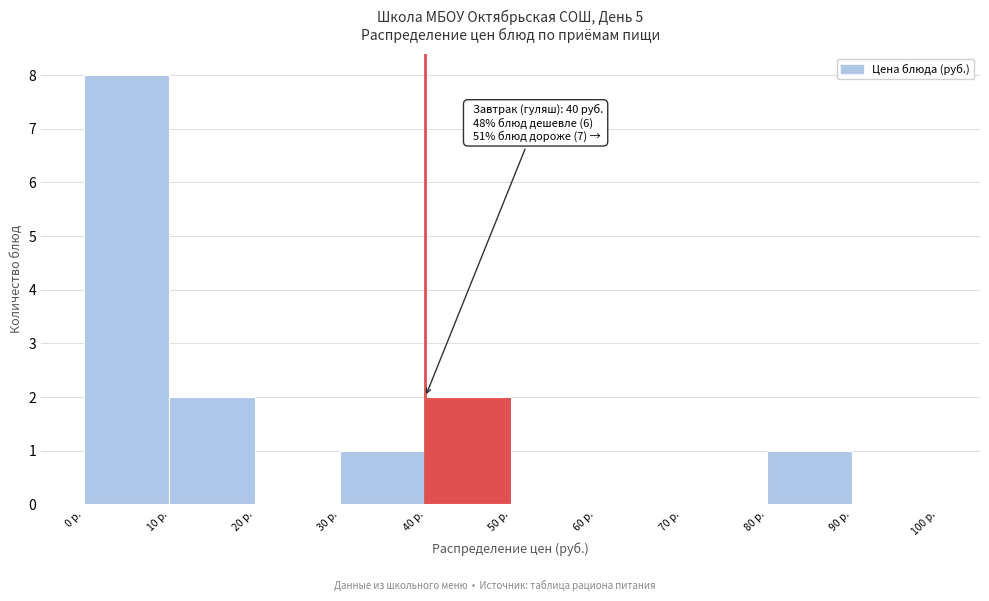

Which range on the x-axis has the tallest bar?

0 to 10